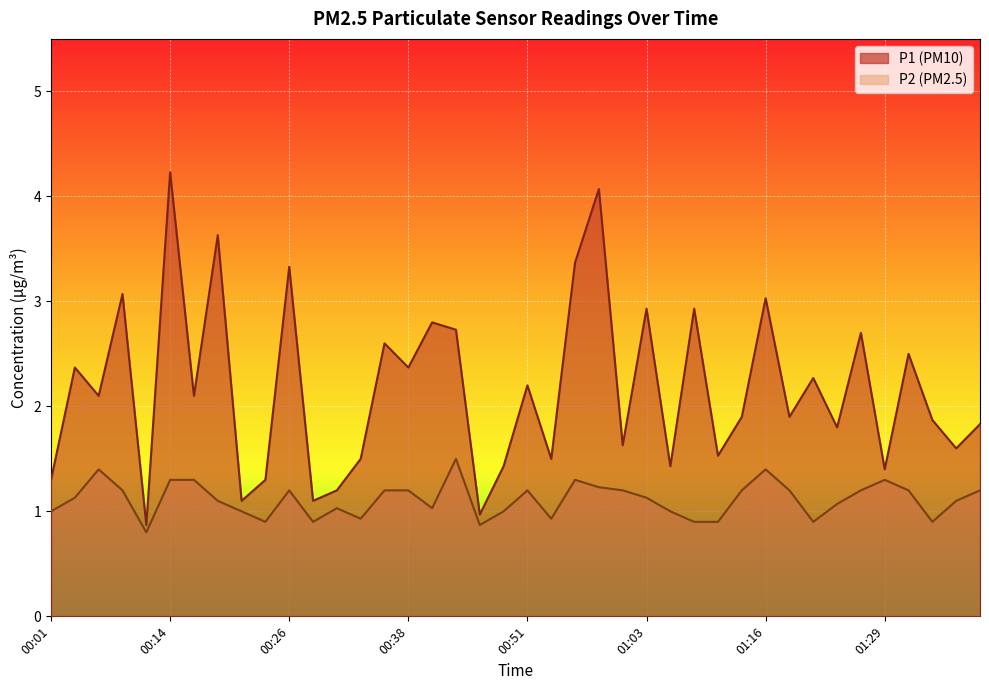

At which category does P1 reach its first local peak?

00:04